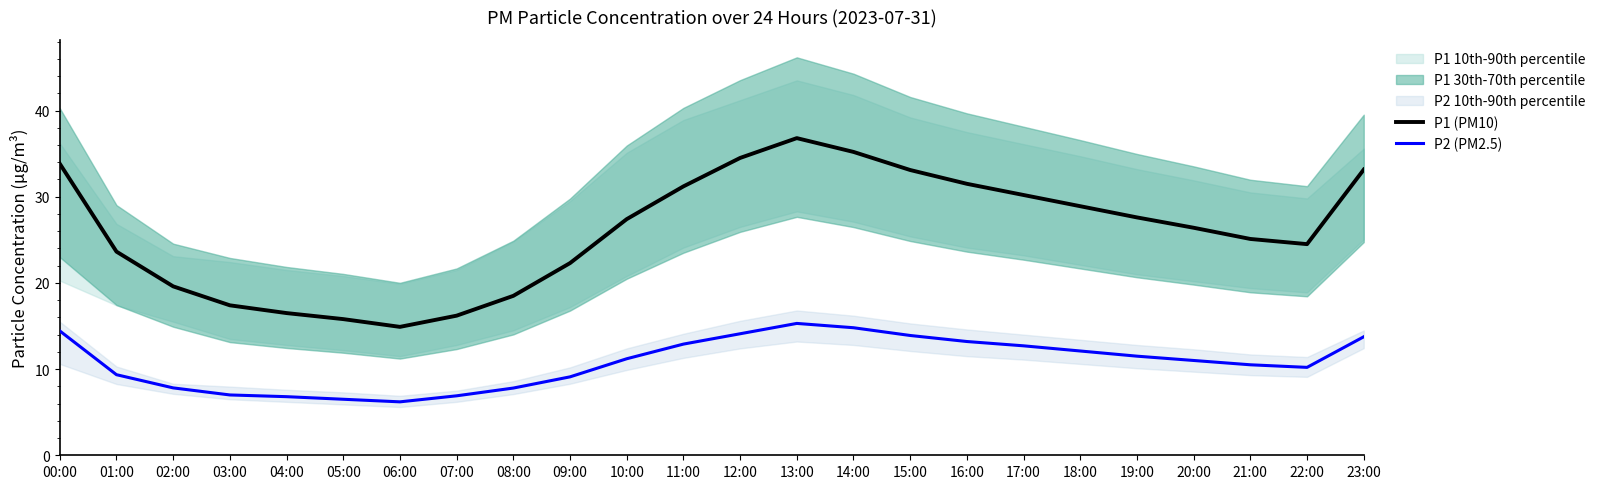

What is the difference between the P1 (PM10) values at 14:00 and 07:00?

19.0